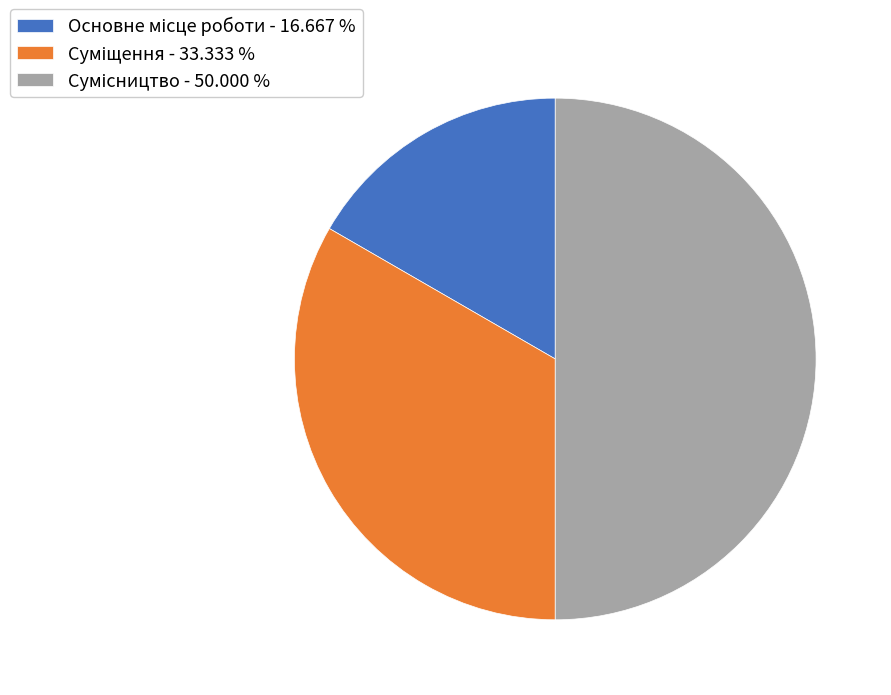

Which category has the smallest portion of the pie?

Основне місце роботи